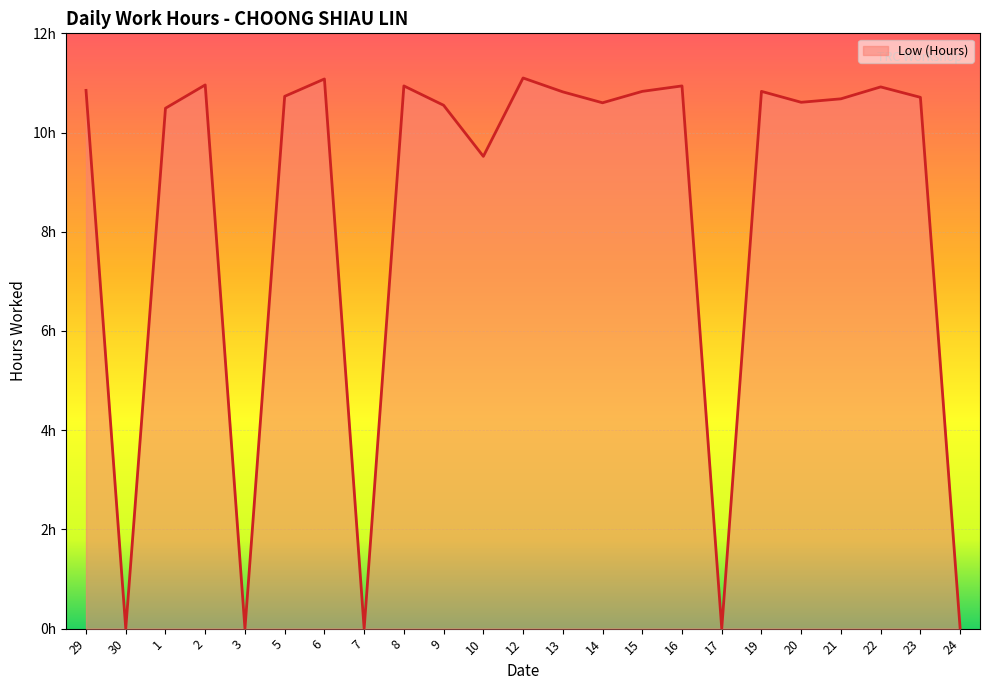

True or false: there are more than 0 points higher than both neighbors.

True